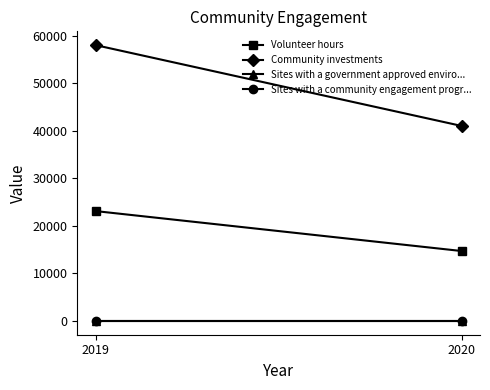

Reading left to right, extract all data points from this chart.

Volunteer hours: 2019=23100	2020=14700
Community investments: 2019=58000	2020=41000
Sites with a government approved enviro...: 2019=1	2020=1
Sites with a community engagement progr...: 2019=1	2020=1